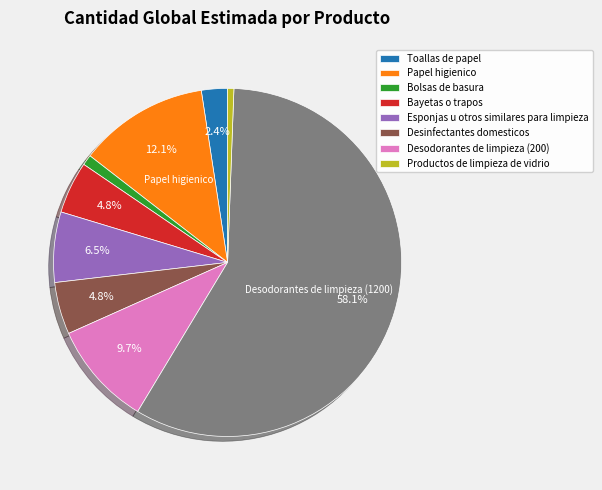

Does any single category account for the majority?

Yes